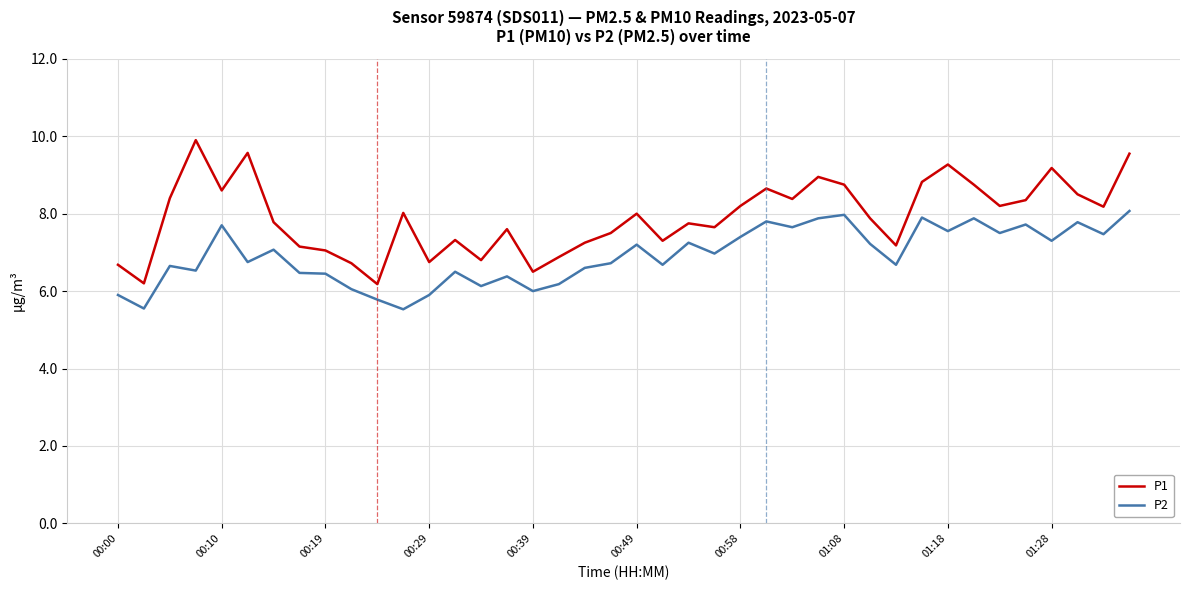

True or false: P2 and P1 intersect in this chart.

False